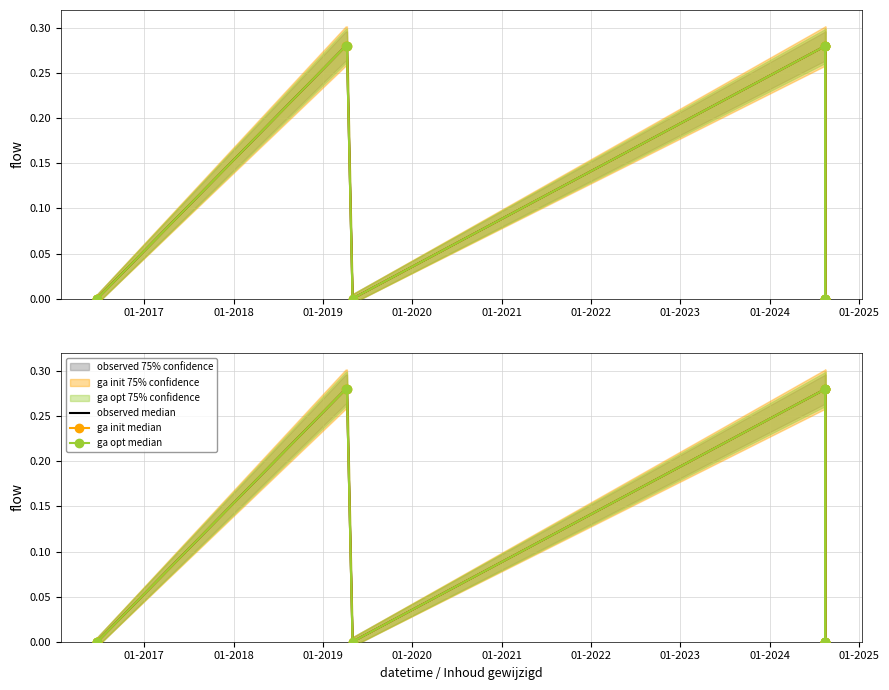

What is the sum of all observed median values?

1.4